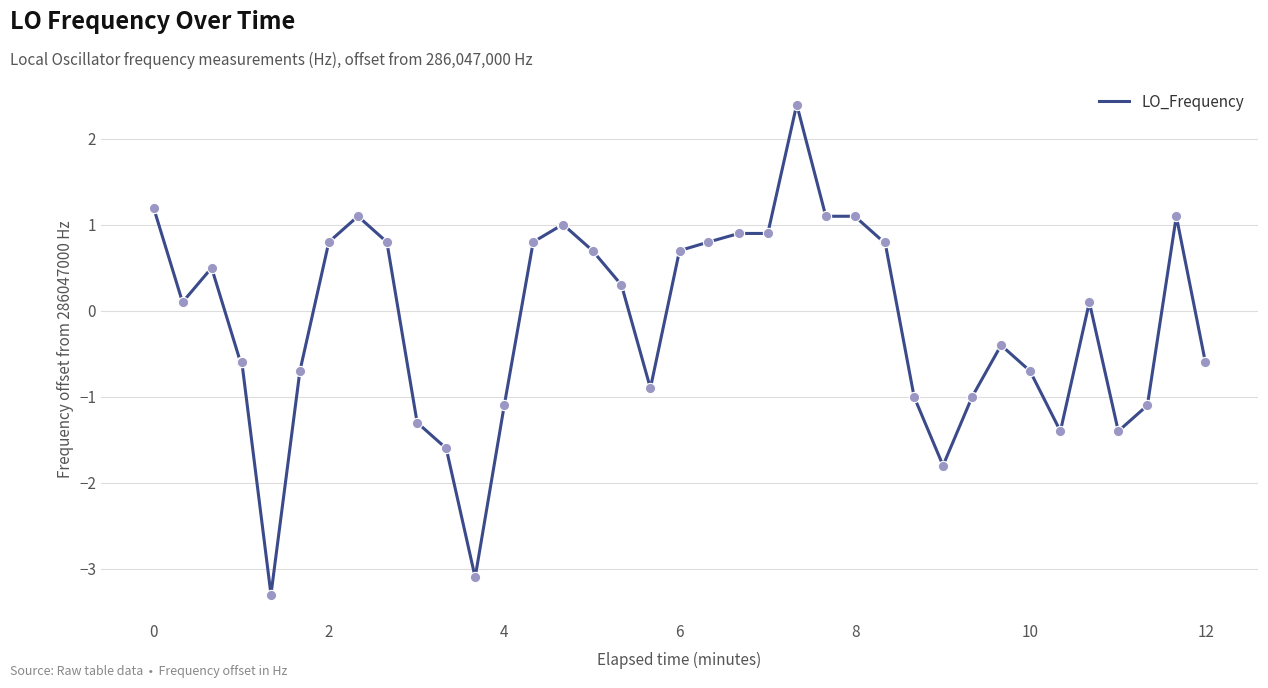

What is the difference between the maximum and minimum values?

5.7